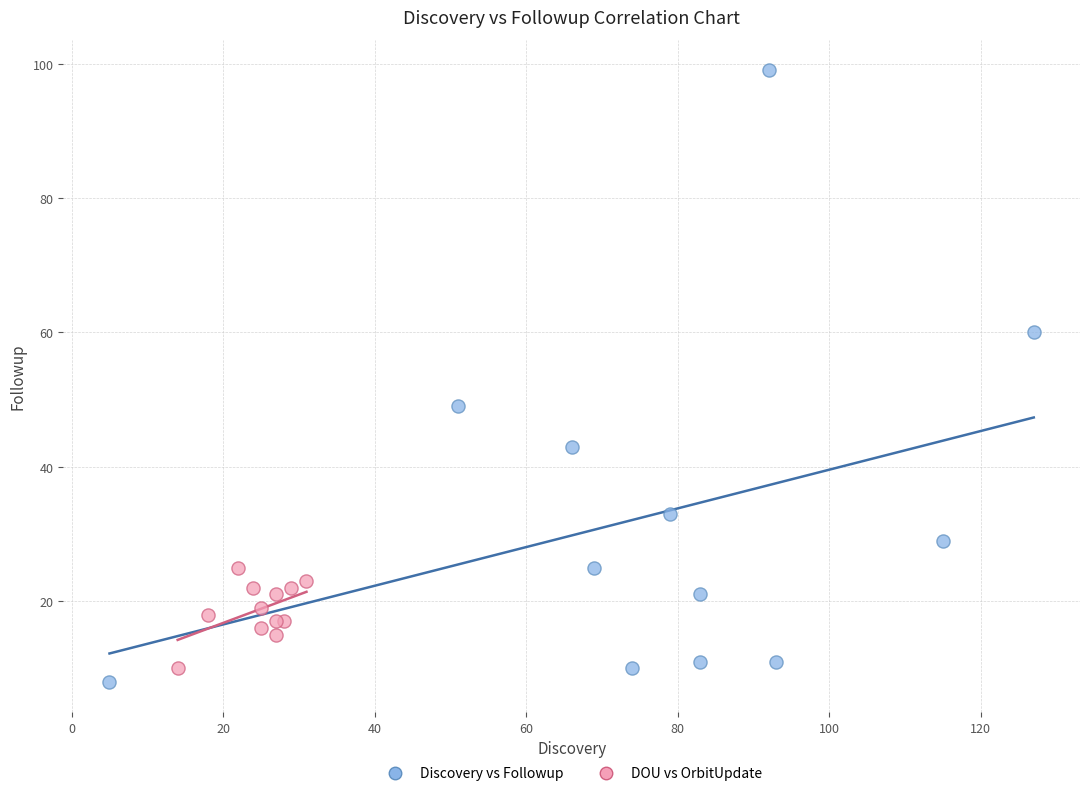

Which series reaches the minimum Y coordinate?

Discovery vs Followup